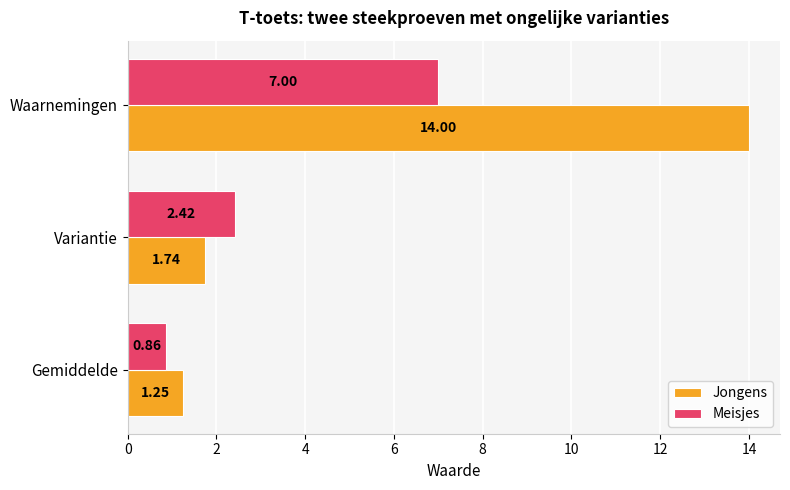

Which series has the widest spread of values?

Jongens